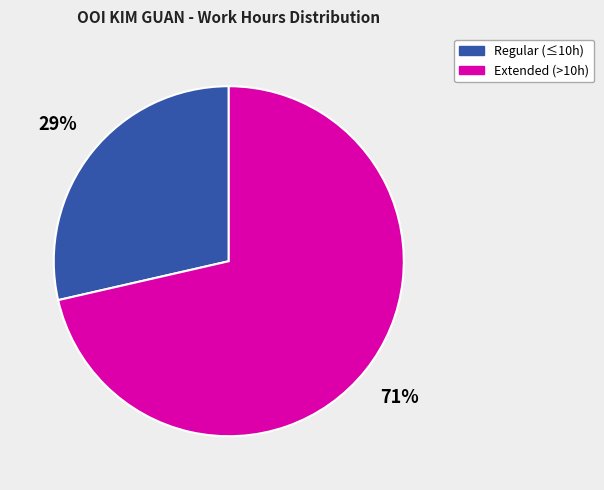

The Extended (>10h) slice represents 77% of the pie. True or false?

False